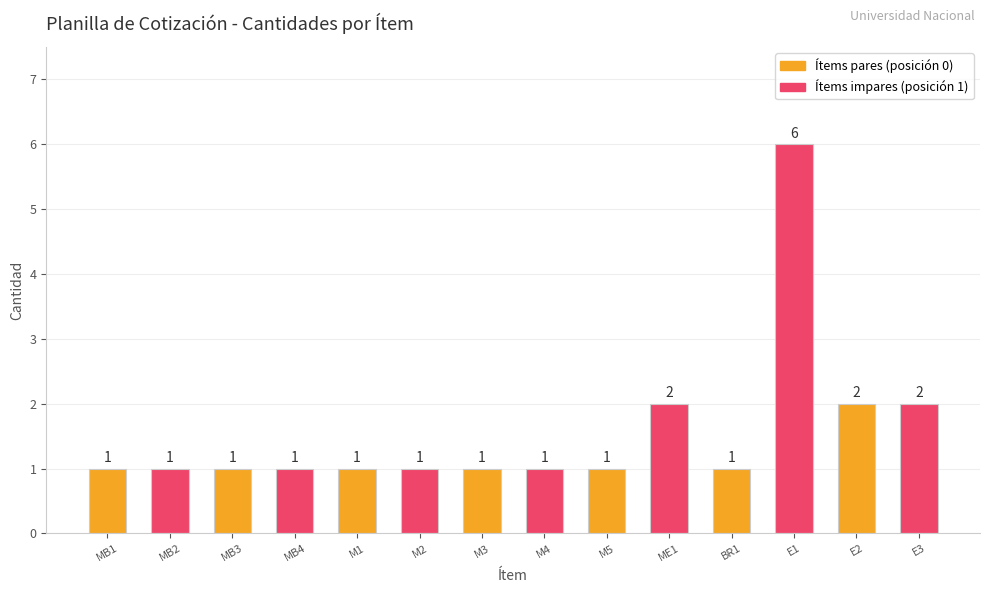

Reading right to left, extract all data points from this chart.

E3=2	E2=2	E1=6	BR1=1	ME1=2	M5=1	M4=1	M3=1	M2=1	M1=1	MB4=1	MB3=1	MB2=1	MB1=1